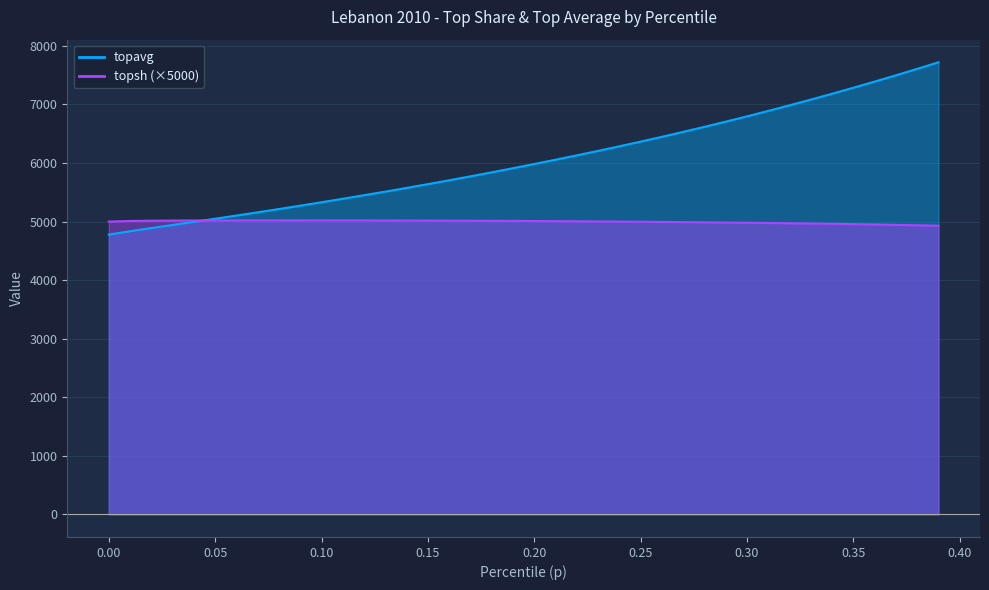

True or false: topsh has a value of 7806.2 at 0.27.

False